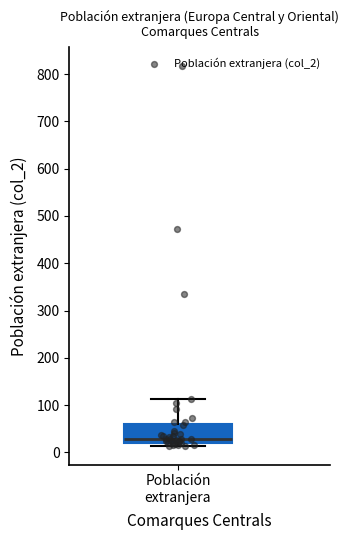

Transcribe this box plot: give where the median line is, the range the box spans, and where the two whiskers end, as read against the y-axis. The values are not printed on the chart, so give them approximately, as read against the axis.

median 30, box 20 to 60, whiskers 10 to 110